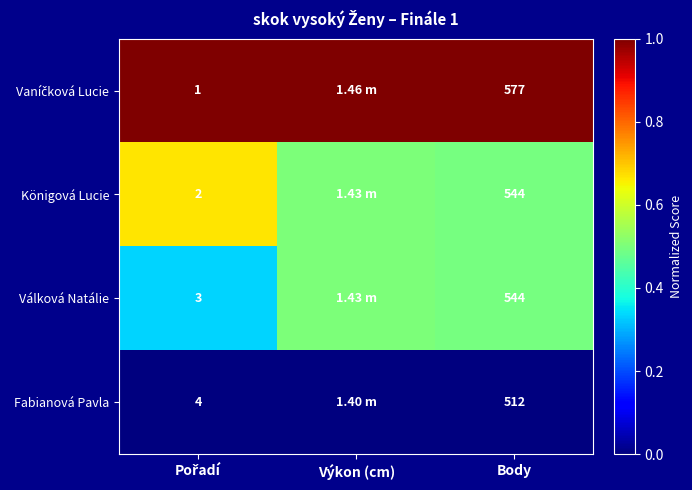

What is the total value across all series at Body?

2177.0